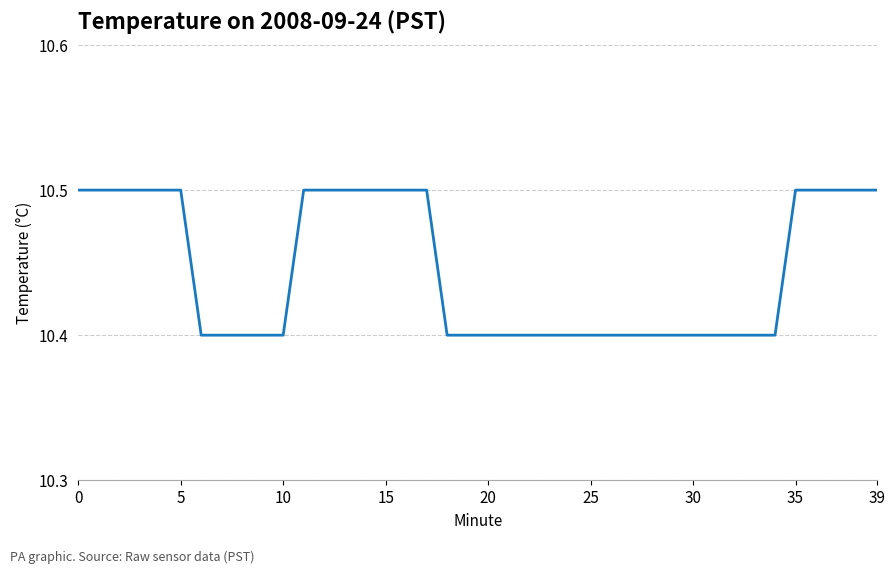

What is the smallest value displayed?

10.4